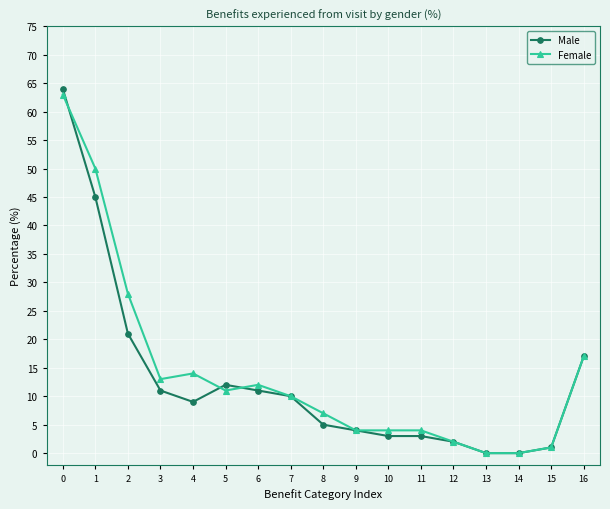

Between which two adjacent categories do Male and Female first intersect?

0 and 1